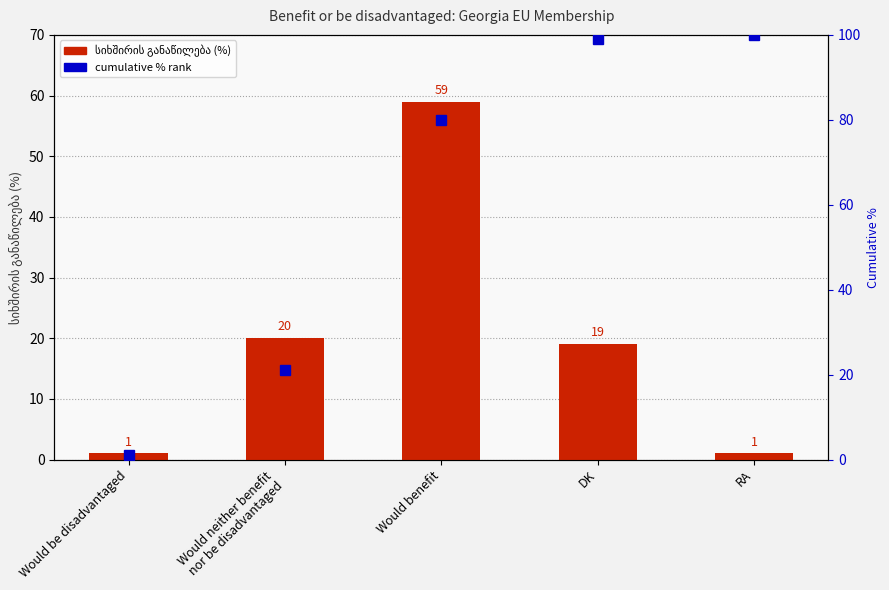

What is the difference between the სიხშირის განაწილება (%) values at RA and DK?

18